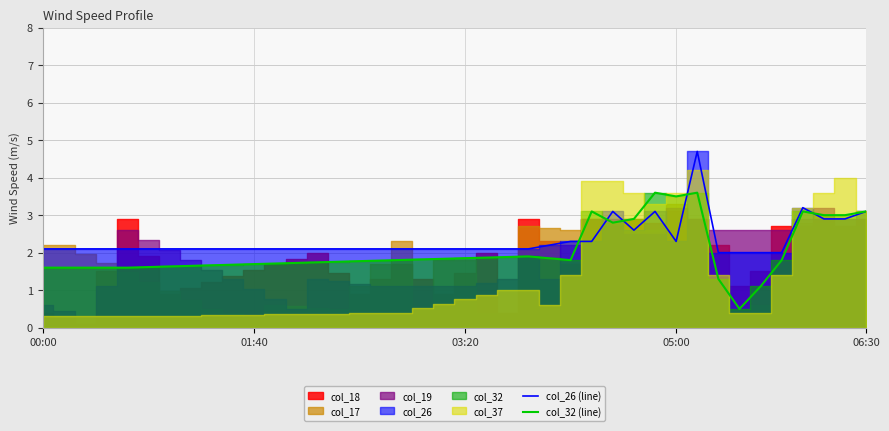

What is the value of the col_32 (line) point at the 25th from the left?

1.9